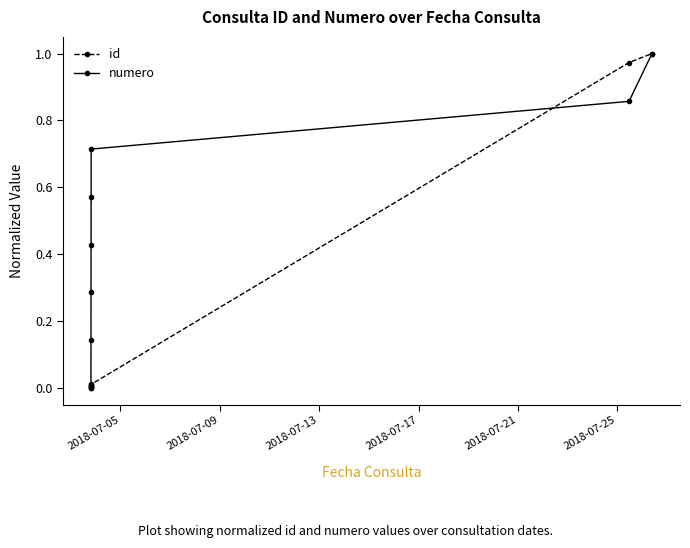

Rank the series by their average value, from lowest to highest.

id, numero